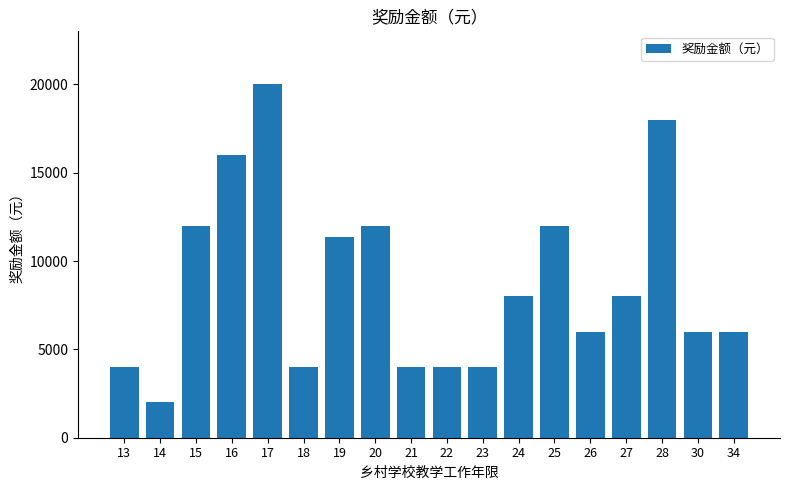

What is the approximate value at 34, to the nearest 100?

6000